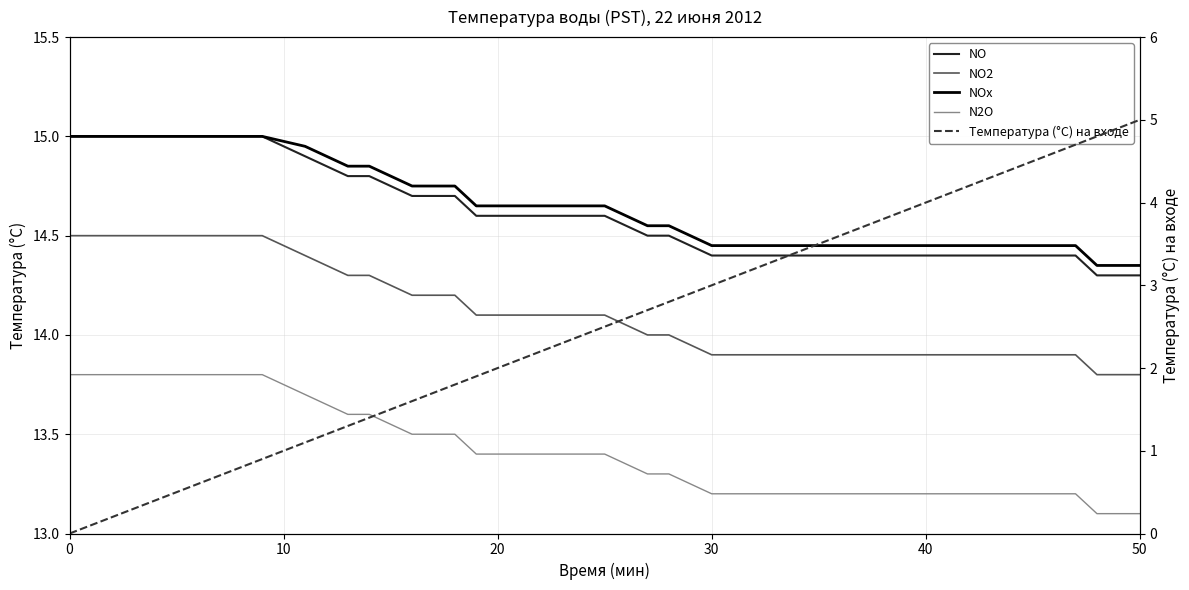

Reading left to right, what are all the values shown in this chart?

NO: 15.0	15.0	15.0	15.0	15.0	15.0	15.0	14.9	14.8	14.8	14.7	14.7	14.7	14.6	14.6	14.6	14.6	14.6	14.6	14.6	14.5	14.5	14.4	14.4	14.4	14.4	14.4	14.4	14.4	14.4	14.4	14.4	14.4	14.4	14.4	14.4	14.4	14.3	14.3	14.3
NO2: 14.5	14.5	14.5	14.5	14.5	14.5	14.5	14.4	14.3	14.3	14.2	14.2	14.2	14.1	14.1	14.1	14.1	14.1	14.1	14.1	14.0	14.0	13.9	13.9	13.9	13.9	13.9	13.9	13.9	13.9	13.9	13.9	13.9	13.9	13.9	13.9	13.9	13.8	13.8	13.8
NOx: 15.0	15.0	15.0	15.0	15.0	15.0	15.0	14.9	14.8	14.8	14.8	14.8	14.8	14.7	14.7	14.7	14.7	14.7	14.7	14.7	14.6	14.6	14.4	14.4	14.4	14.4	14.4	14.4	14.4	14.4	14.4	14.4	14.4	14.4	14.4	14.4	14.4	14.3	14.3	14.3
N2O: 13.8	13.8	13.8	13.8	13.8	13.8	13.8	13.7	13.6	13.6	13.5	13.5	13.5	13.4	13.4	13.4	13.4	13.4	13.4	13.4	13.3	13.3	13.2	13.2	13.2	13.2	13.2	13.2	13.2	13.2	13.2	13.2	13.2	13.2	13.2	13.2	13.2	13.1	13.1	13.1
Температура (°C) на входе: 0.0	0.1	0.4	0.5	0.6	0.8	0.9	1.1	1.3	1.4	1.6	1.7	1.8	1.9	2.0	2.1	2.2	2.3	2.4	2.5	2.7	2.8	3.0	3.1	3.2	3.4	3.5	3.6	3.7	3.8	4.0	4.1	4.2	4.4	4.5	4.6	4.7	4.8	4.9	5.0